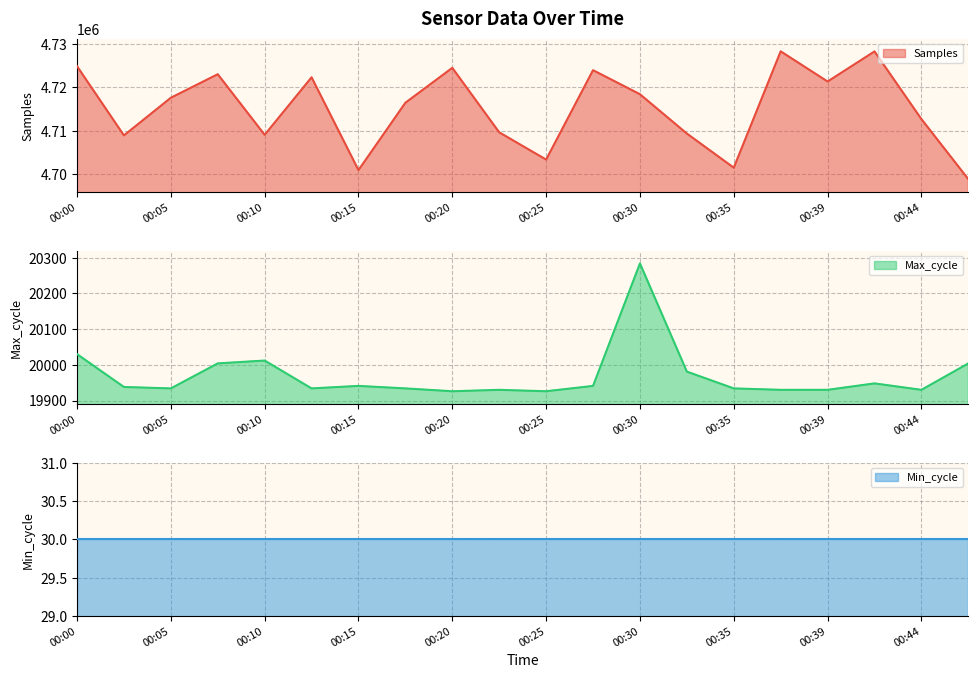

In Samples, how many points are lower than both neighbors (excluding endpoints)?

6